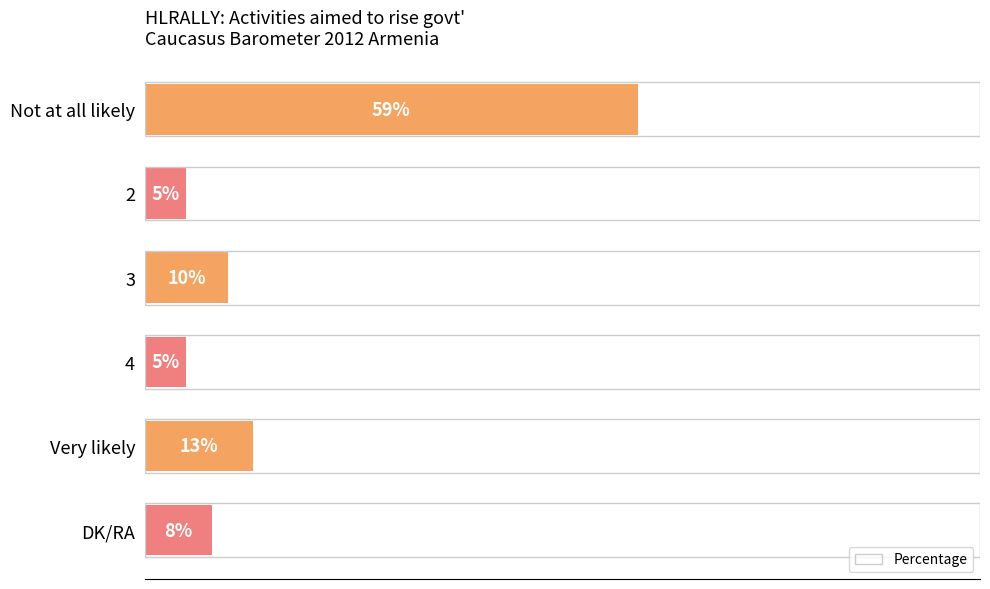

Which category has the highest value across all series?

Not at all likely